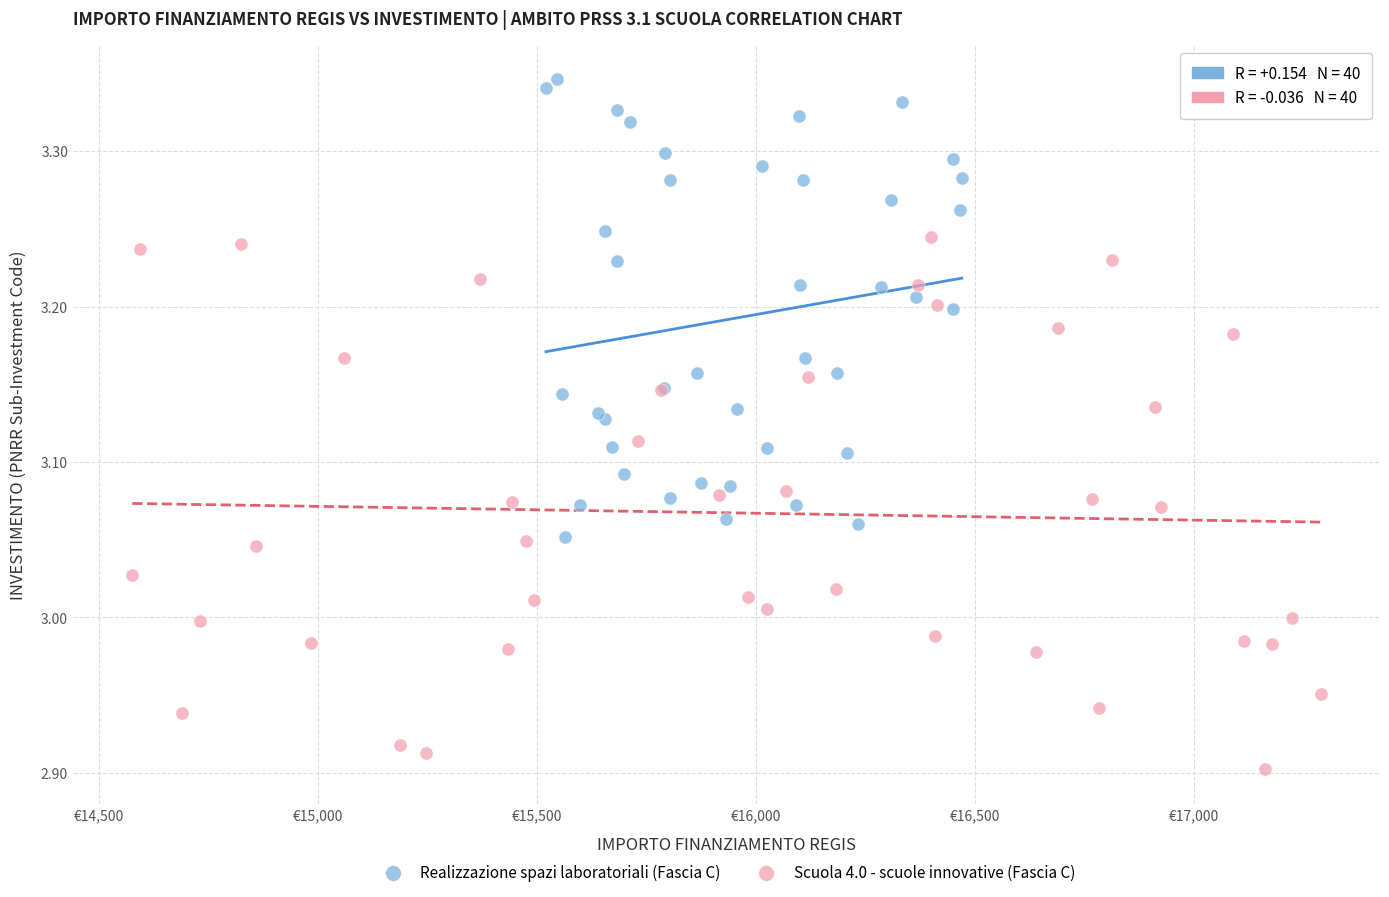

Which series contains the highest Y value?

Realizzazione spazi laboratoriali (Fascia C)